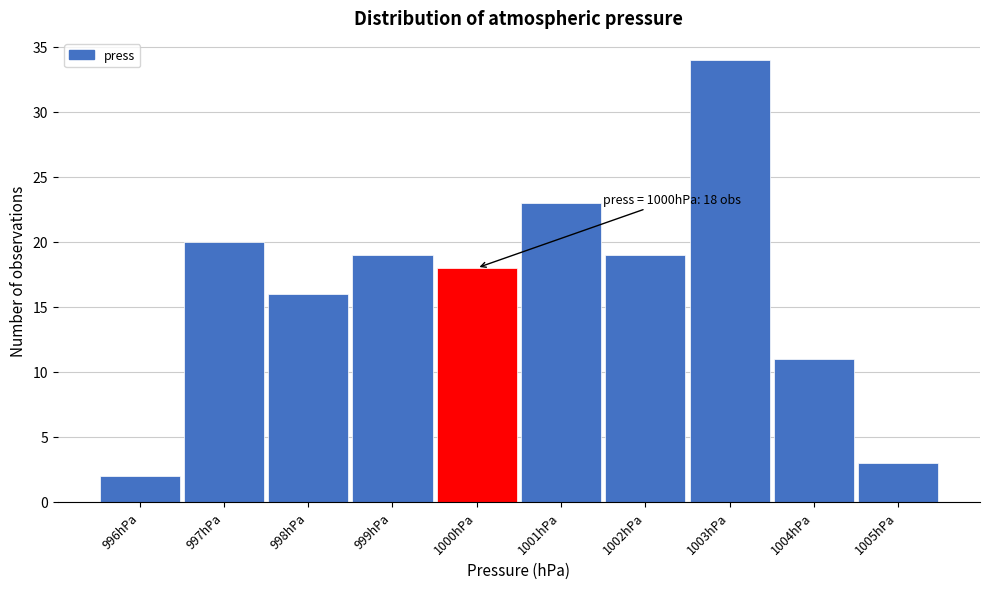

Which range on the x-axis has the tallest bar?

1002.5 to 1003.5